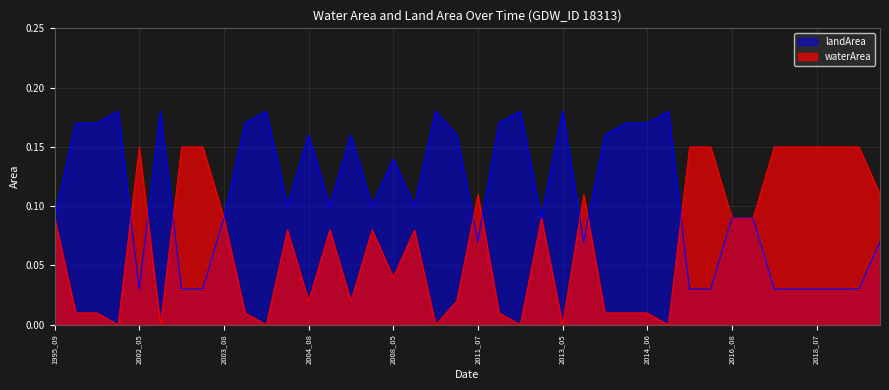

Reading right to left, extract all data points from this chart.

waterArea: 0.1	0.1	0.1	0.1	0.1	0.1	0.1	0.1	0.1	0.1	0.0	0.0	0.0	0.0	0.1	0.0	0.1	0.0	0.0	0.1	0.0	0.0	0.1	0.0	0.1	0.0	0.1	0.0	0.1	0.0	0.0	0.1	0.1	0.1	0.0	0.1	0.0	0.0	0.0	0.1
landArea: 0.1	0.0	0.0	0.0	0.0	0.0	0.1	0.1	0.0	0.0	0.2	0.2	0.2	0.2	0.1	0.2	0.1	0.2	0.2	0.1	0.2	0.2	0.1	0.1	0.1	0.2	0.1	0.2	0.1	0.2	0.2	0.1	0.0	0.0	0.2	0.0	0.2	0.2	0.2	0.1